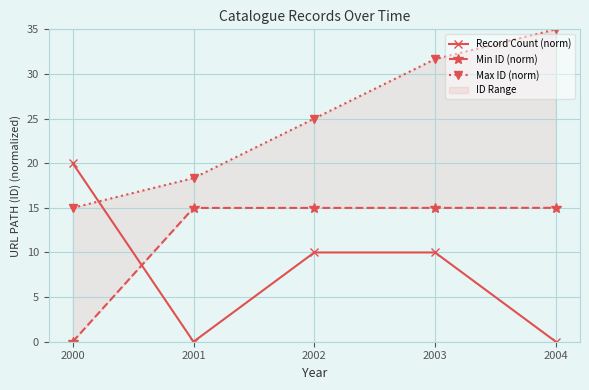

At which category does the chart reach its peak across all series?

2004